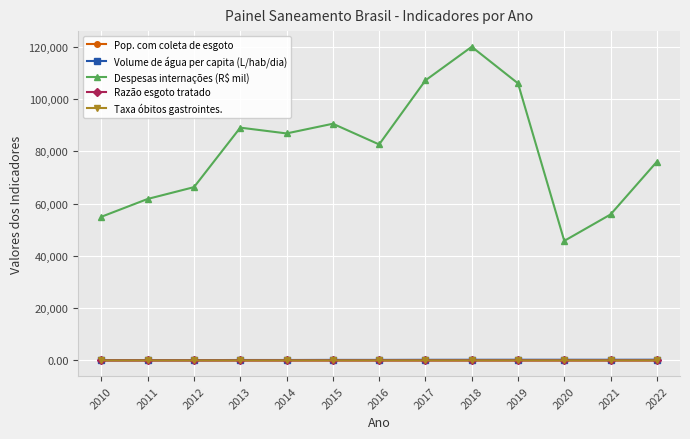

What is the difference between the maximum and minimum values in the Pop. com coleta de esgoto series?

0.2